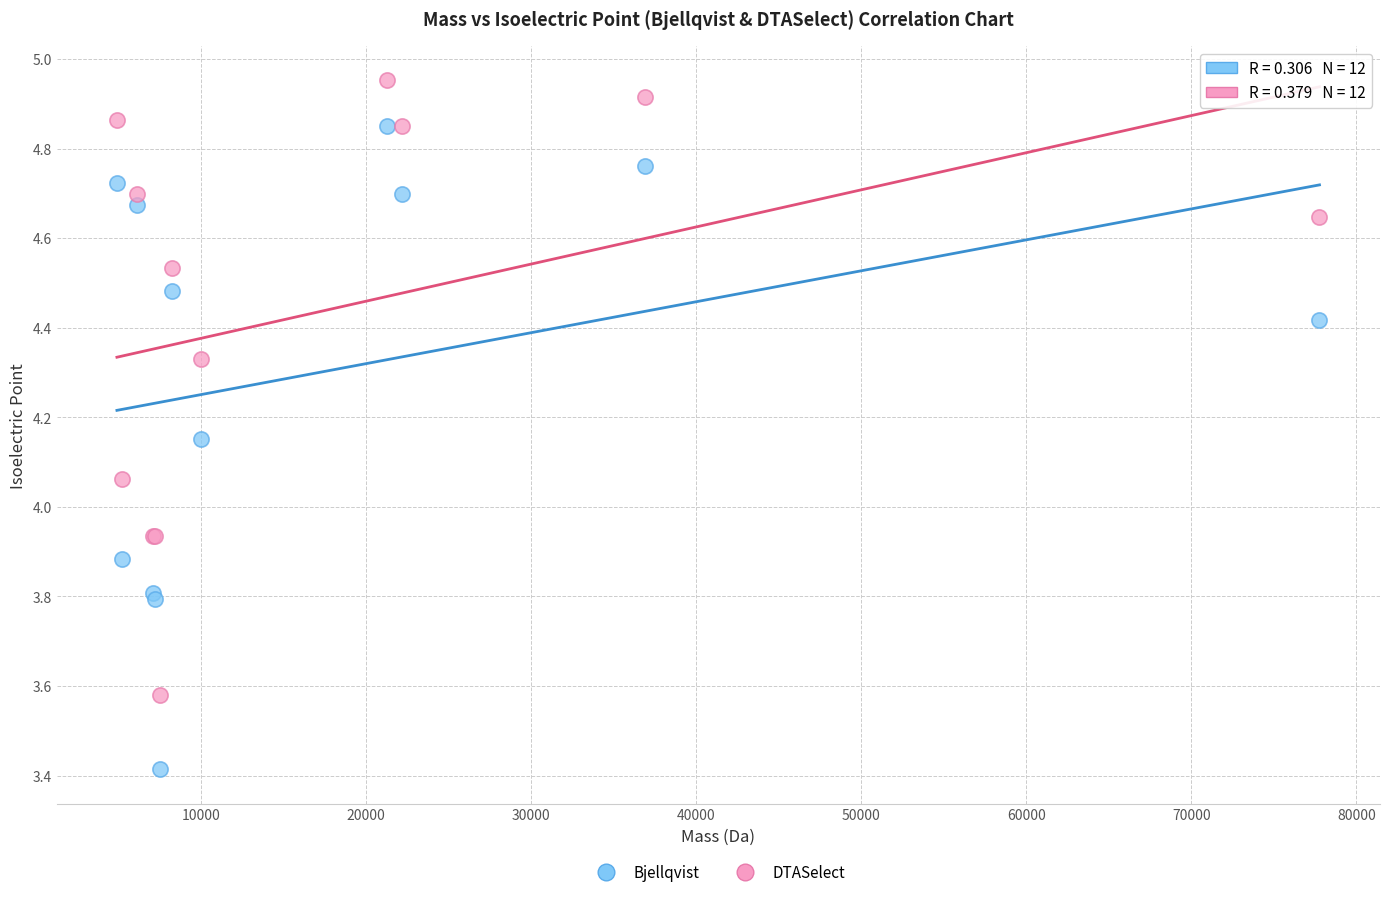

Which series contains the highest Y value?

DTASelect